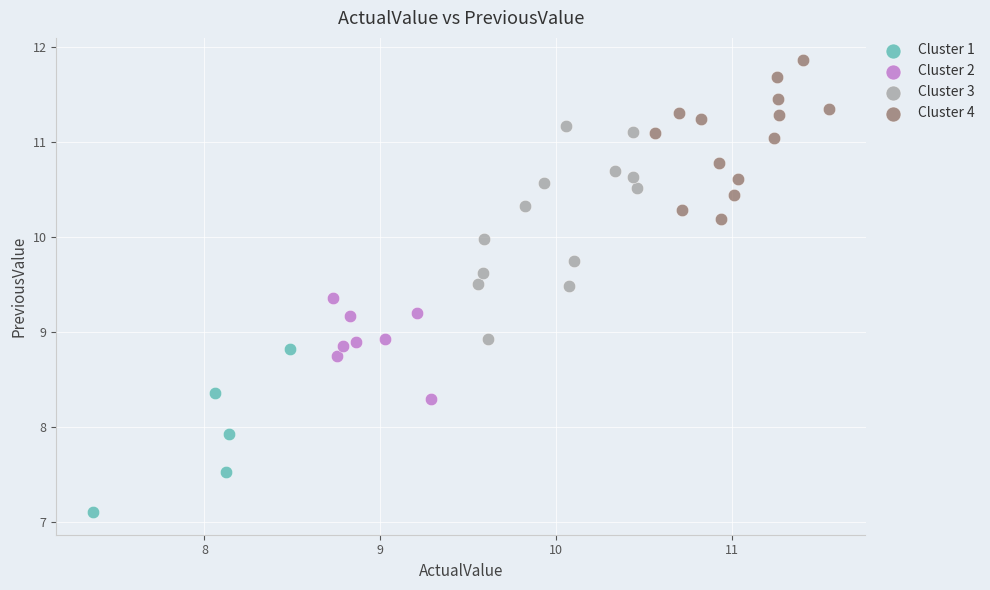

What are all the series names shown in the legend?

Cluster 1, Cluster 2, Cluster 3, Cluster 4